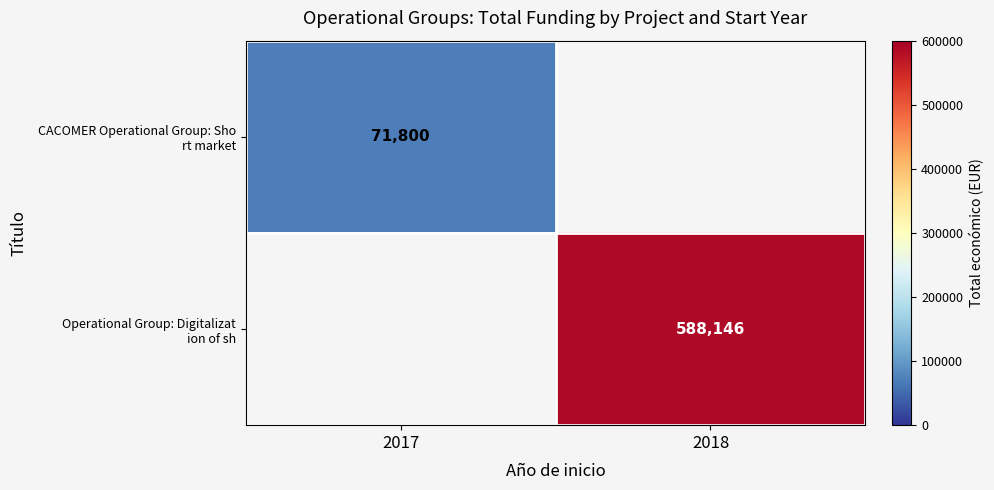

What is the maximum value shown in the chart?

588146.0